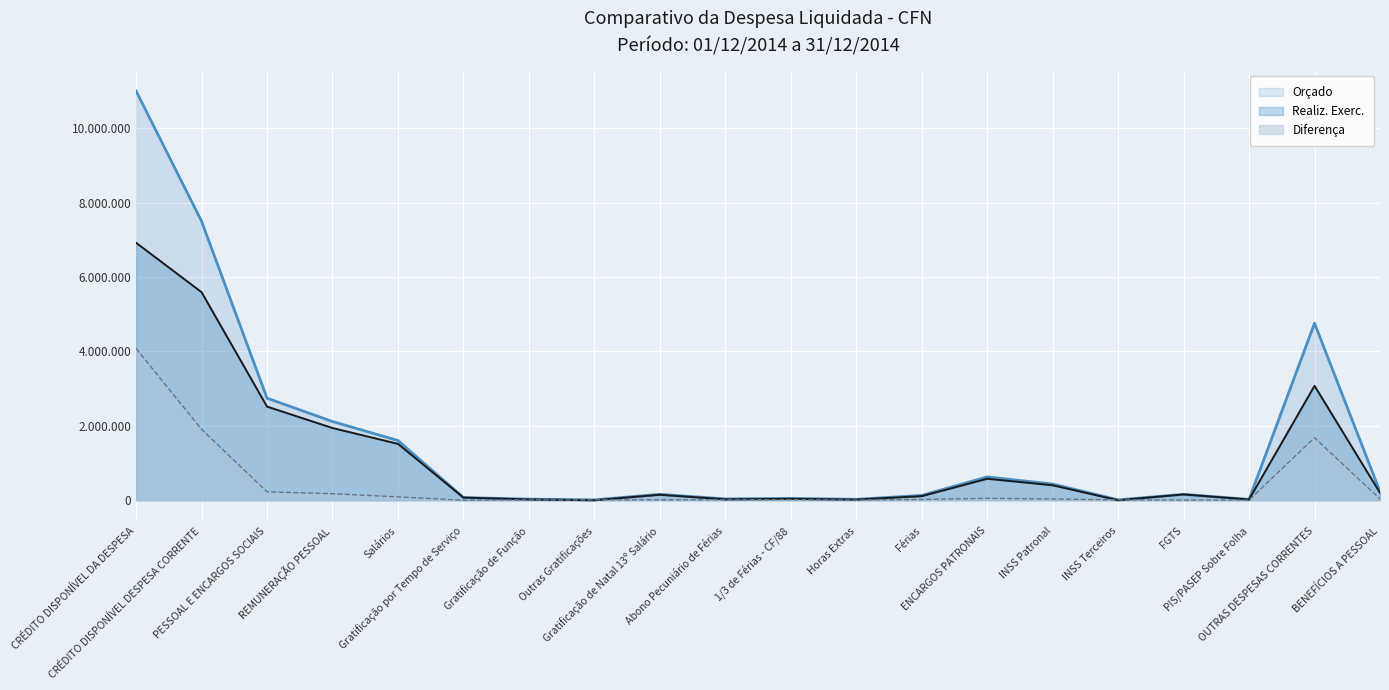

Rank the series by their maximum value, from highest to lowest.

Orçado, Realiz. Exerc., Diferença